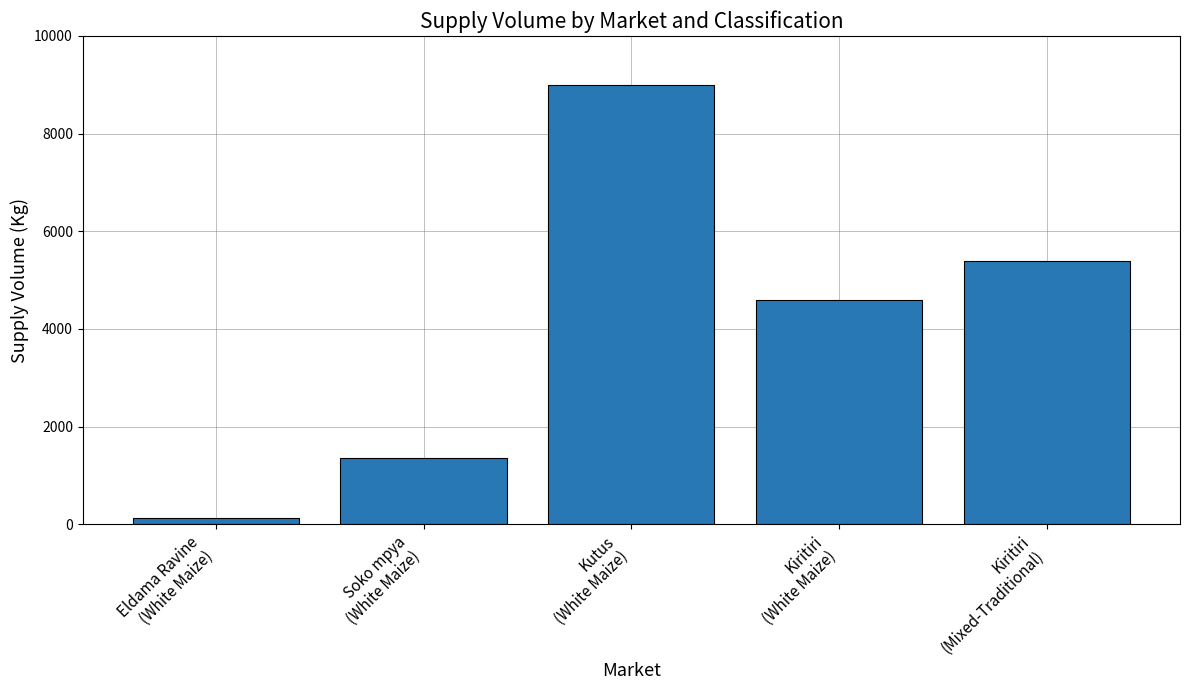

What is the label of the 1st bar from the right?

Kiritiri
(Mixed-Traditional)